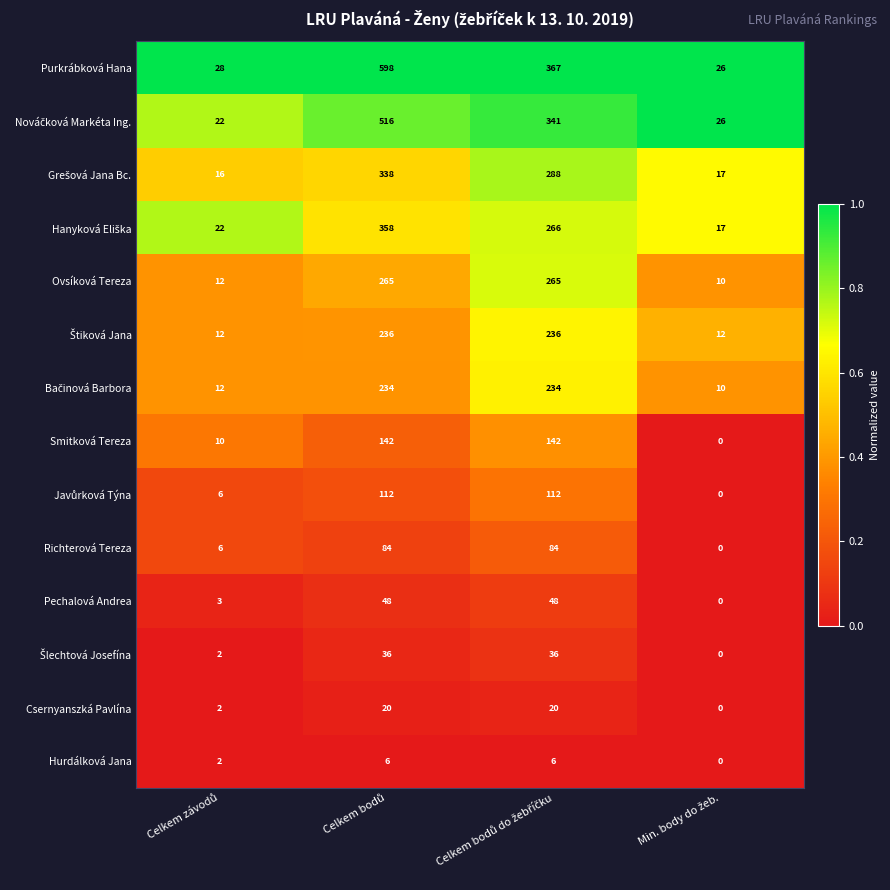

Count the number of data series in this chart.

14